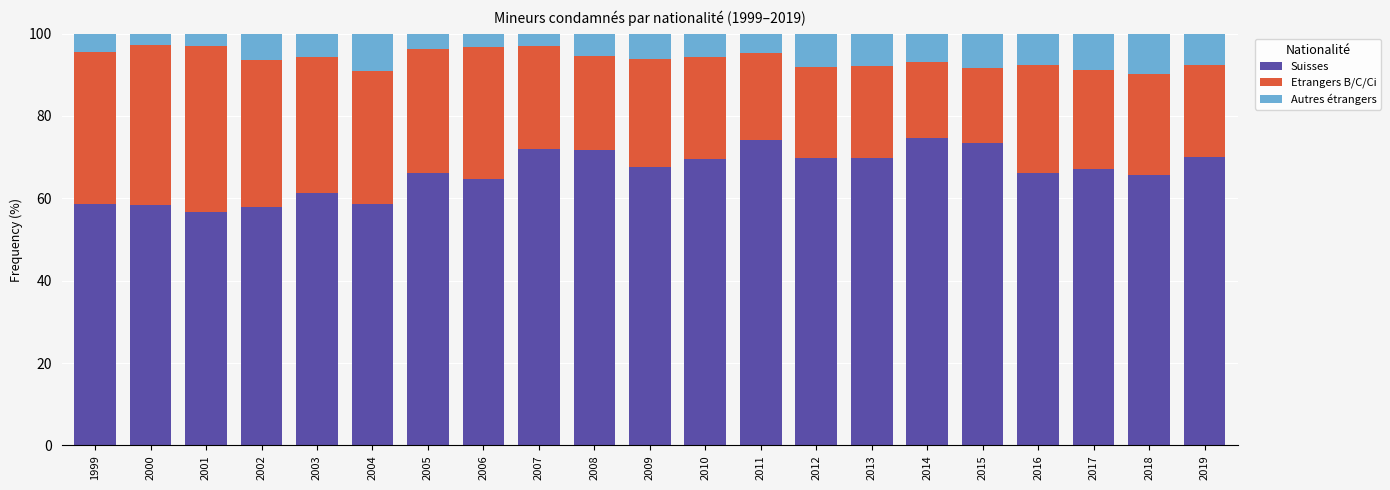

What is the total value across all series at 2005?

100.0